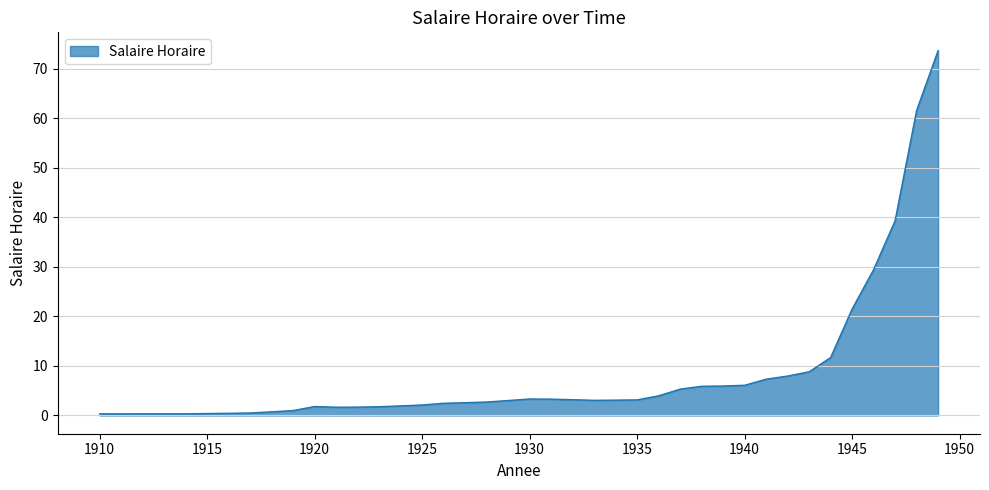

Does the chart have visible grid lines?

Yes